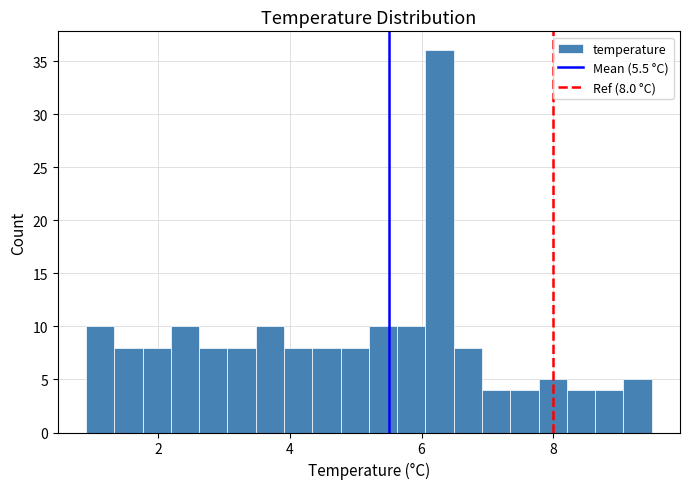

Around what value on the x-axis is the tallest bar? Give the approximate position of its centre, as read against the axis.

6.2